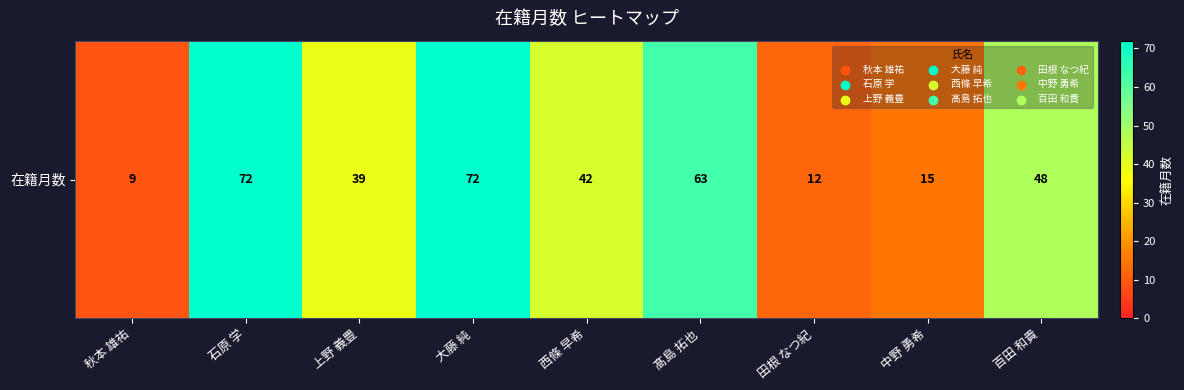

Is it true that the value at 中野 勇希 is 5?

False